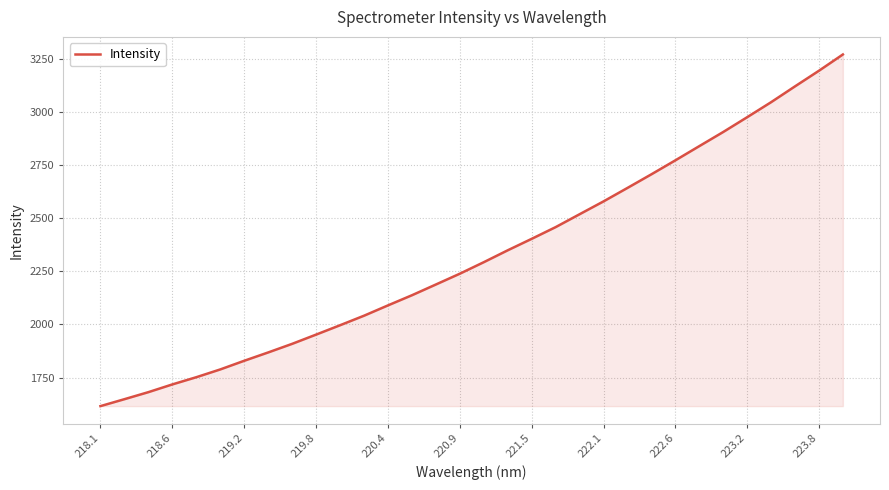

What is the difference between the maximum and minimum values?

1656.3